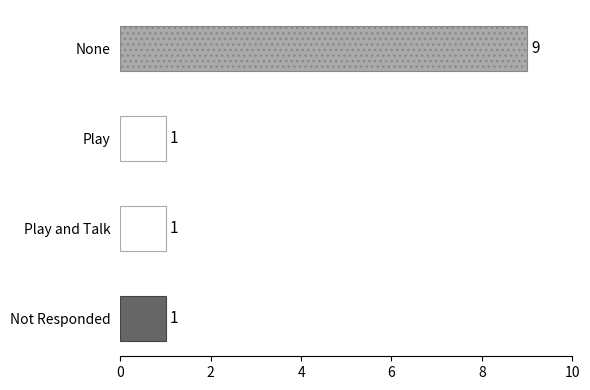

Is it true that the value at Not Responded is 1?

True